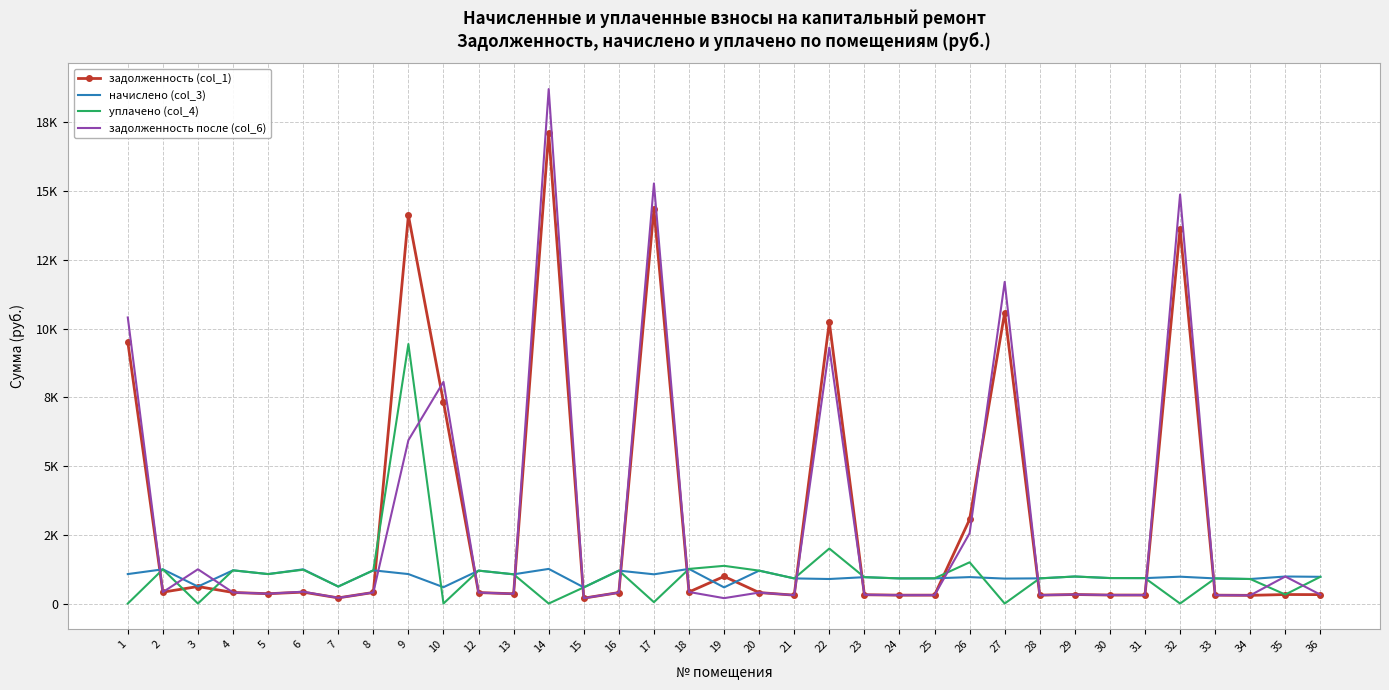

Reading right to left, list all the values displayed in this chart.

задолженность (col_1): 324.0	327.6	297.4	304.6	13632.9	308.2	308.9	327.6	305.3	10581.9	3059.8	305.3	304.6	319.7	10234.8	304.6	398.9	985.9	419.8	14352.5	398.9	195.8	17115.7	354.2	398.9	7323.2	14118.3	402.5	205.9	414.7	357.1	402.5	618.4	414.7	9514.8
начислено (col_3): 972.0	982.8	892.1	913.7	976.3	924.5	926.6	982.8	915.8	907.2	961.2	915.8	913.7	959.0	892.1	913.7	1196.6	587.5	1259.3	1062.7	1196.6	587.5	1259.3	1062.7	1196.6	594.0	1071.4	1207.4	617.8	1244.2	1071.4	1207.4	617.8	1244.2	1071.4
уплачено (col_4): 972.0	327.6	892.1	913.7	0.0	924.5	926.6	982.8	915.8	0.0	1500.0	915.8	913.7	959.0	2000.0	913.7	1196.6	1370.9	1259.3	50.0	1196.6	587.5	0.0	1062.7	1196.6	0.0	9437.6	1207.4	617.8	1229.1	1071.4	1207.4	0.0	1244.2	0.0
задолженность после (col_6): 324.0	983.1	297.4	304.6	14875.8	308.2	308.9	327.6	305.3	11697.7	2558.1	305.3	304.6	319.7	9308.0	304.6	398.9	195.8	419.8	15277.4	398.9	195.8	18710.0	354.2	398.9	8061.2	5940.0	402.5	205.9	429.8	357.1	402.5	1246.2	414.7	10403.8